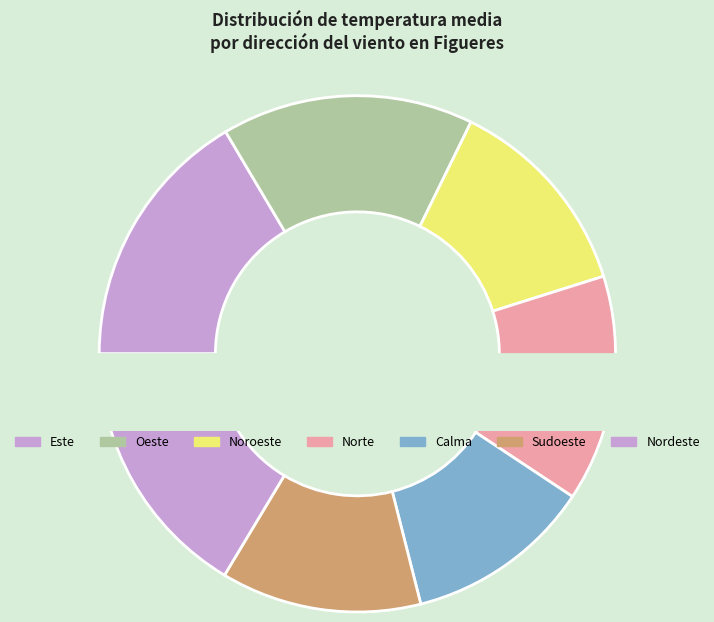

To the nearest percent, what is the difference between the Noroeste and Este slice percentages?

1%